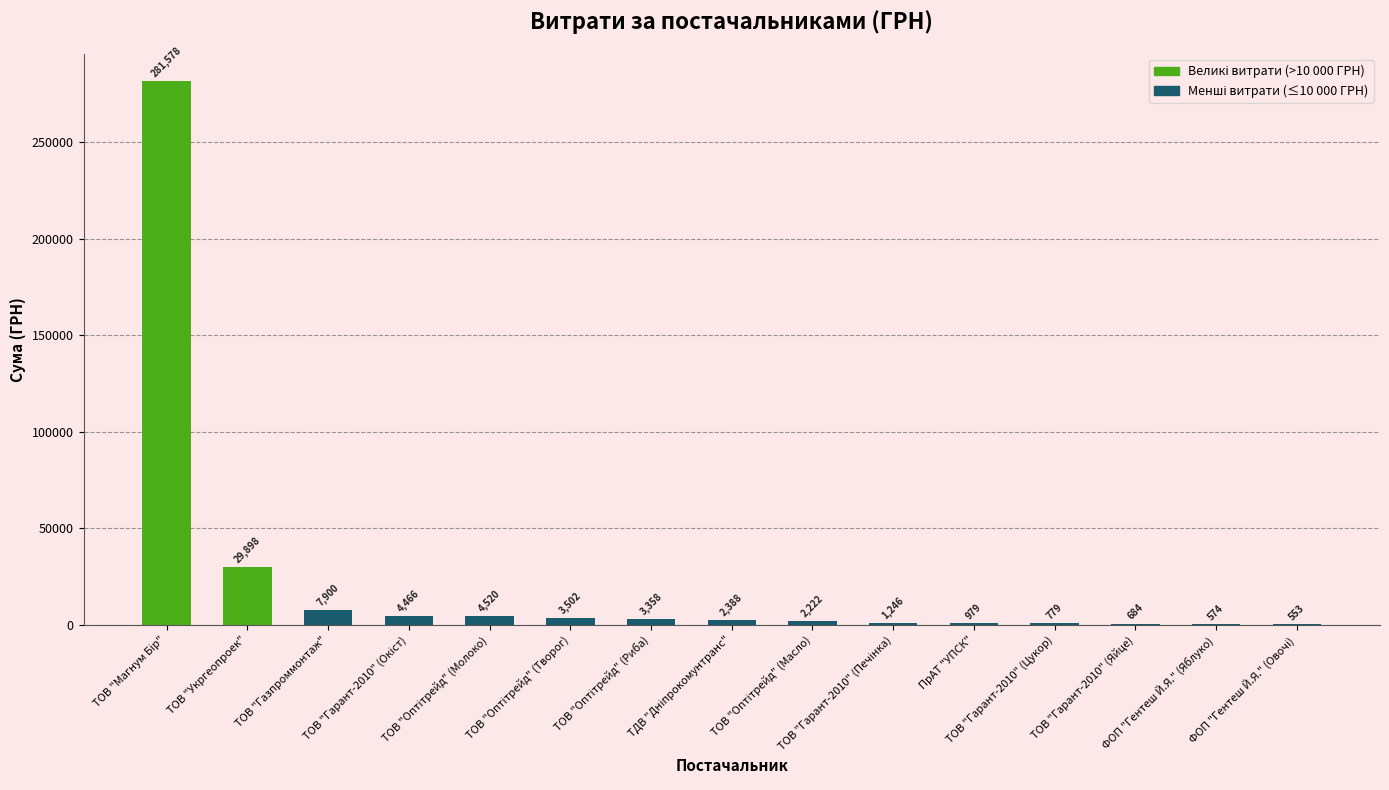

What is the greatest value displayed?

281578.0